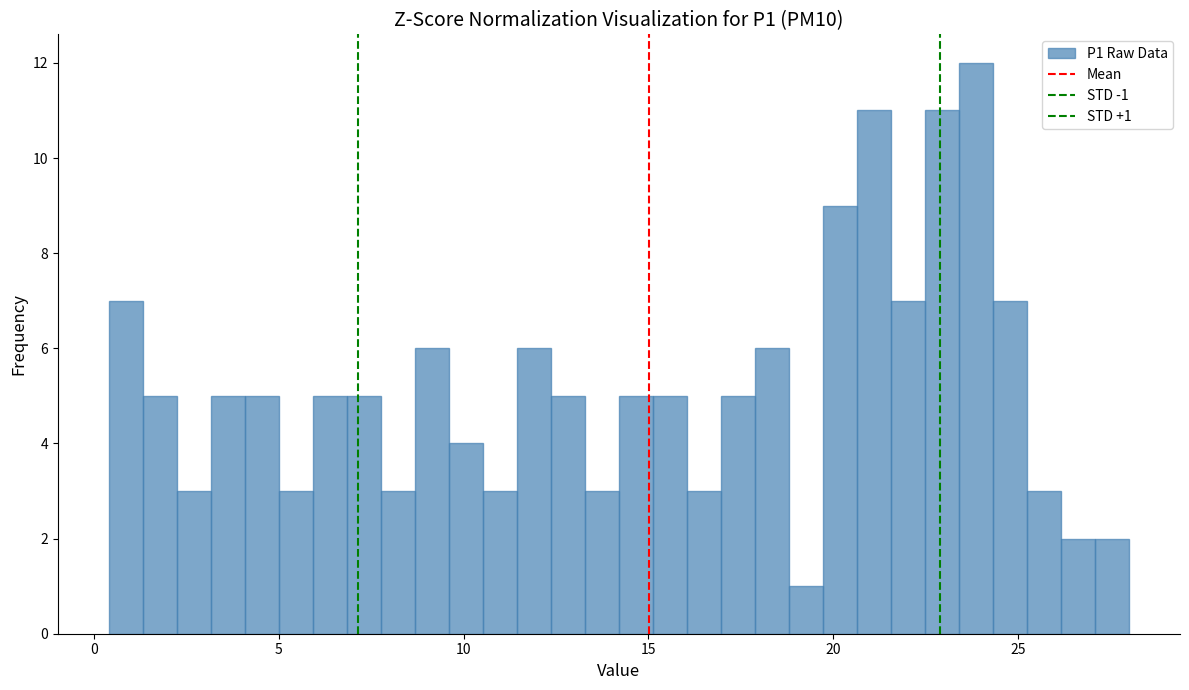

Around what value on the x-axis is the tallest bar? Give the approximate position of its centre, as read against the axis.

24.0